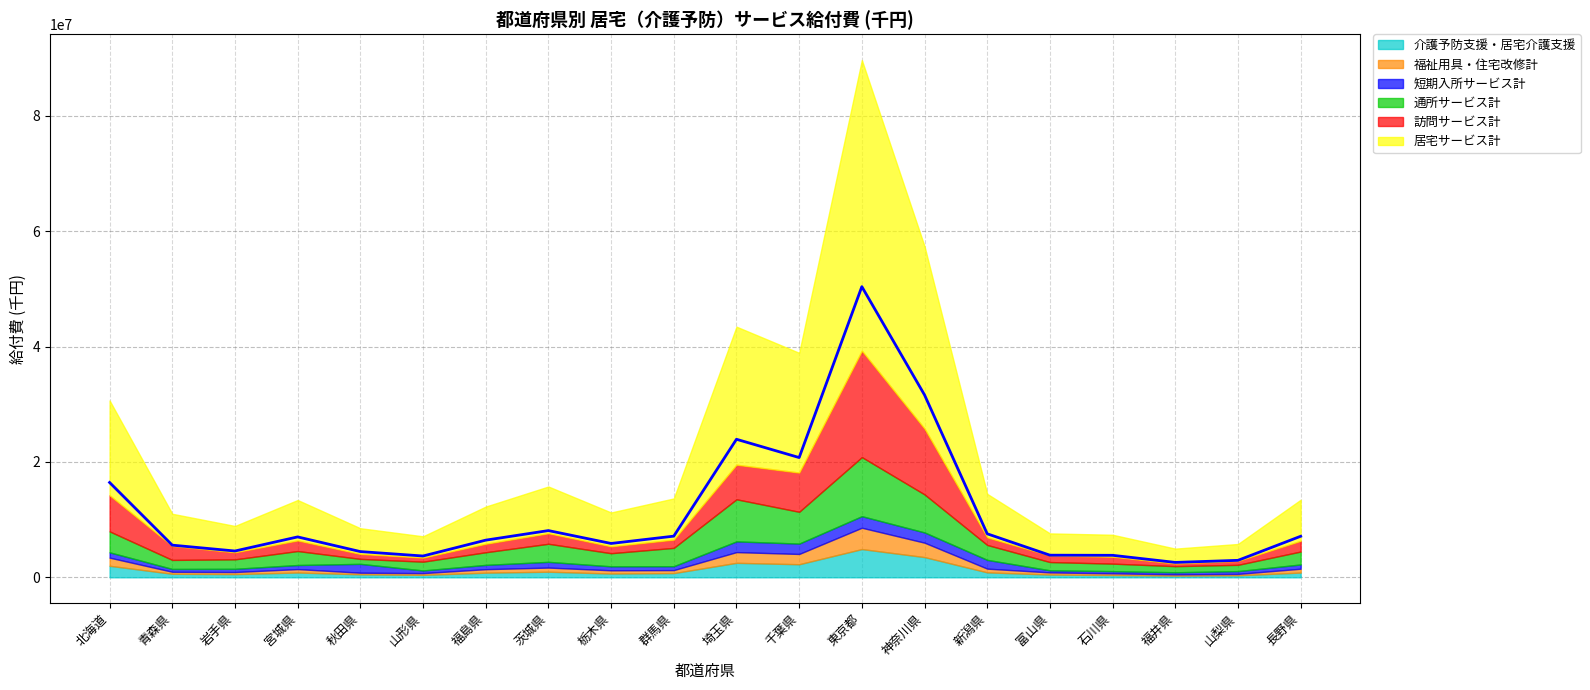

What is the difference between the maximum and minimum values in the 介護予防支援・居宅介護支援 series?

4603991.9